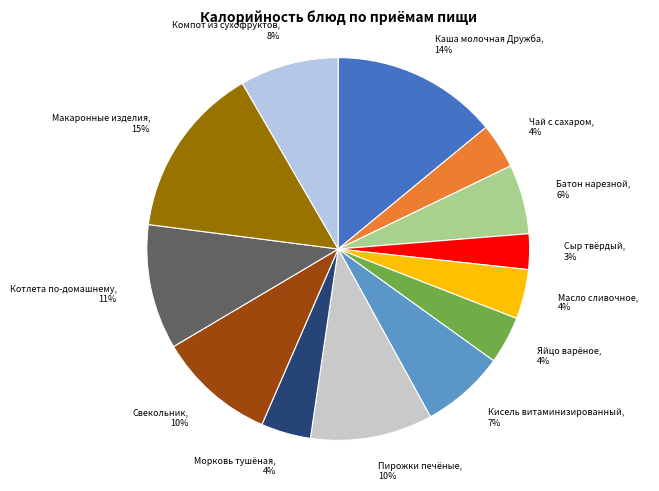

Is the sum of Чай с сахаром and Яйцо варёное greater than half?

No